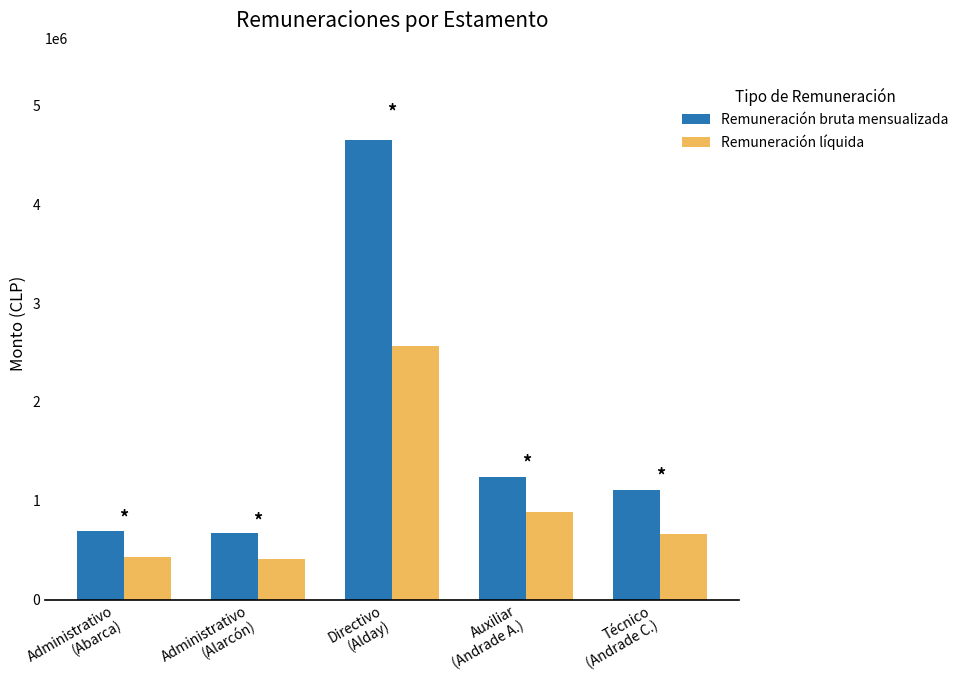

What is the difference between the Remuneración líquida values at Directivo
(Alday) and Administrativo
(Alarcón)?

2153656